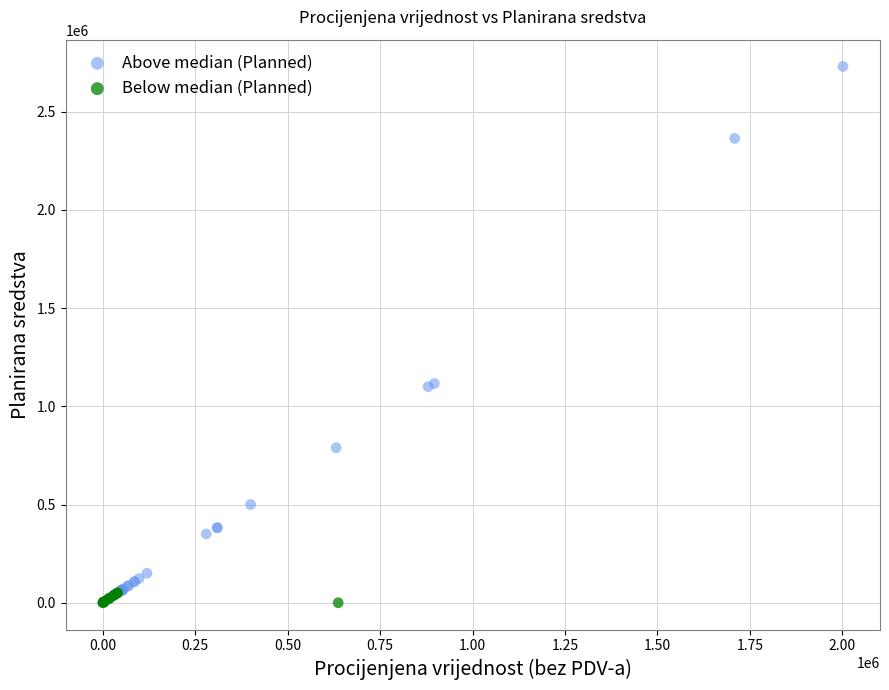

Which series contains the lowest Y value?

Below median (Planned)